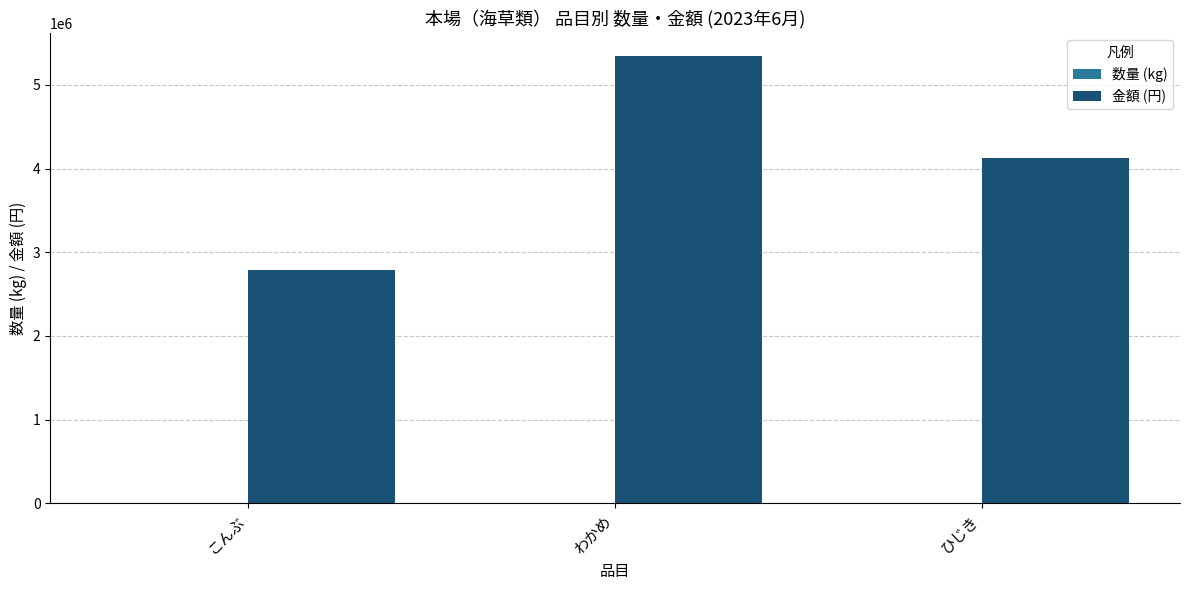

How many groups of bars are there?

3